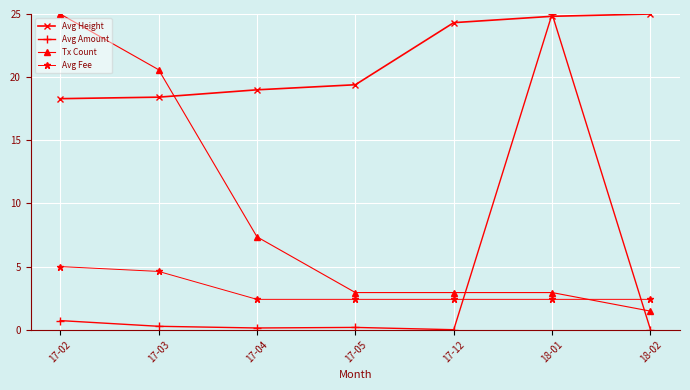

What is the greatest value displayed?

25.0